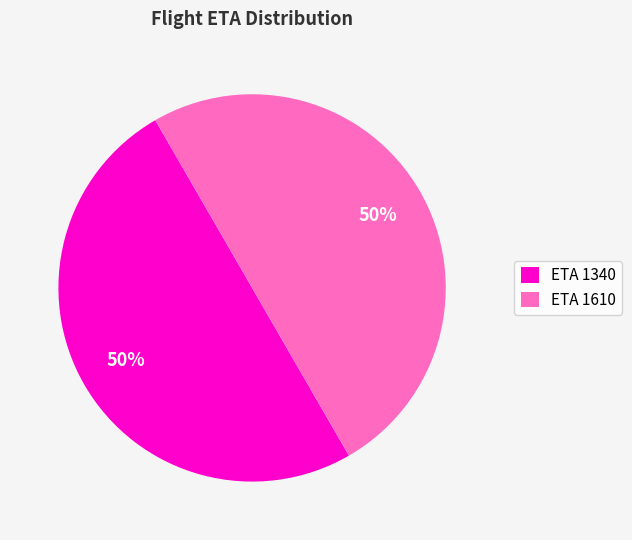

Is it true that ETA 1340 is 40% of the pie?

False